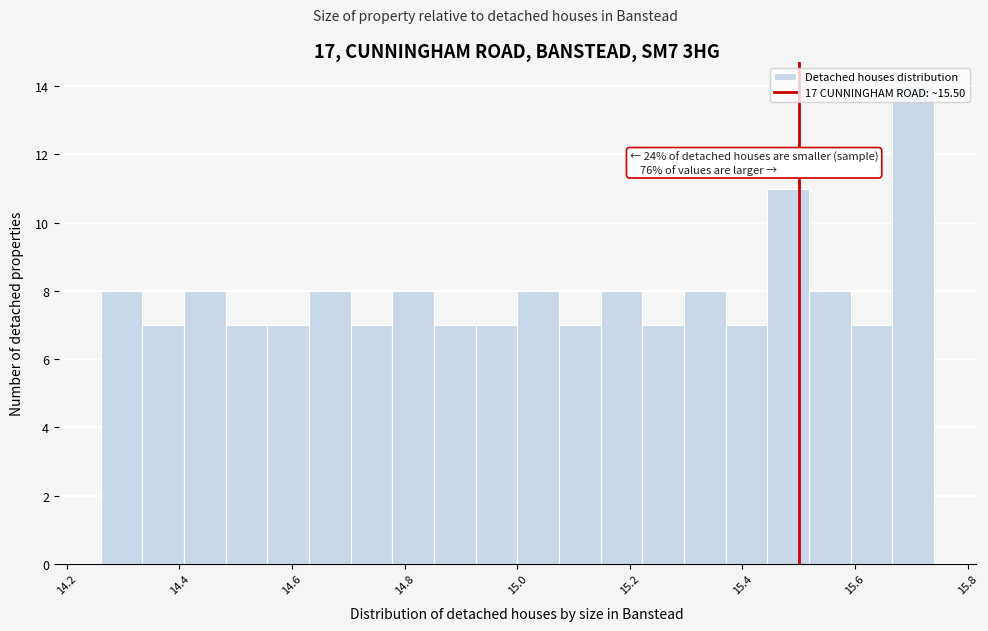

Around what value on the x-axis is the tallest bar? Give the approximate position of its centre, as read against the axis.

15.70